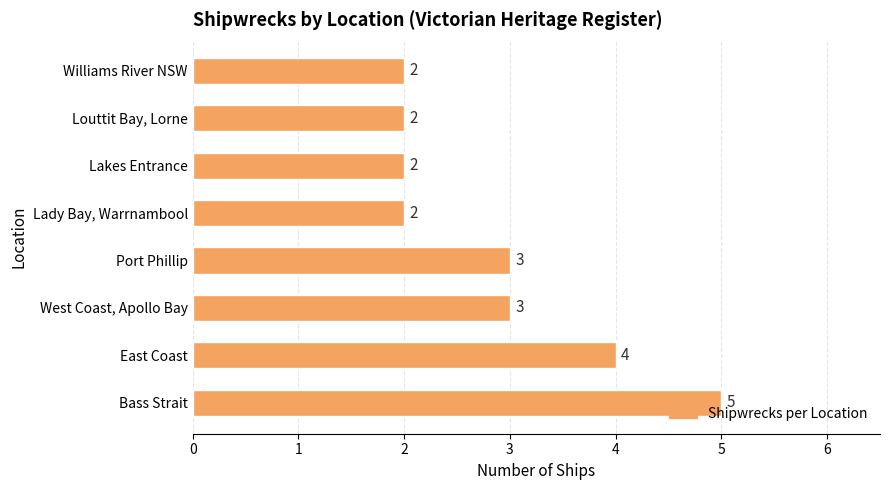

What is the maximum value shown in the chart?

5